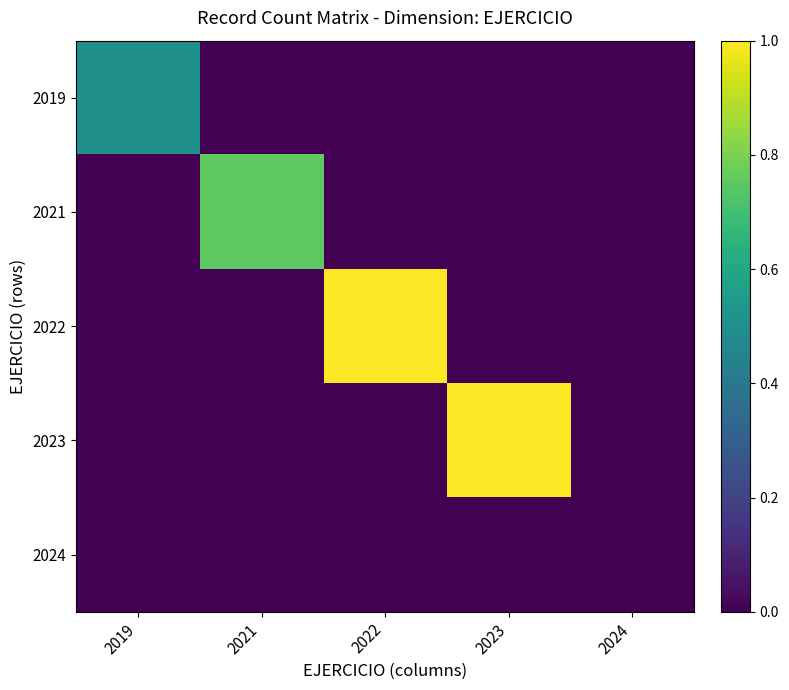

Which category has the highest value across all series?

2022